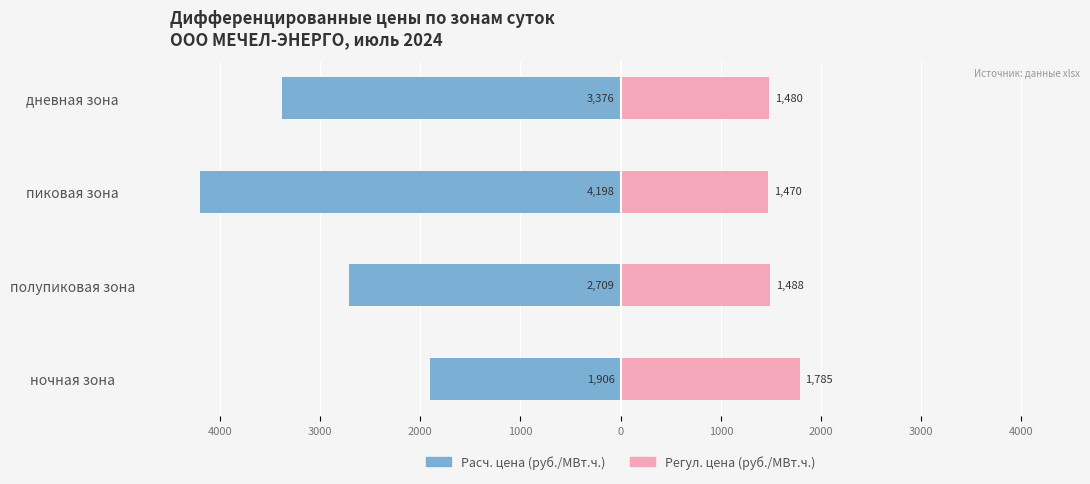

How many bars are there in each group?

2